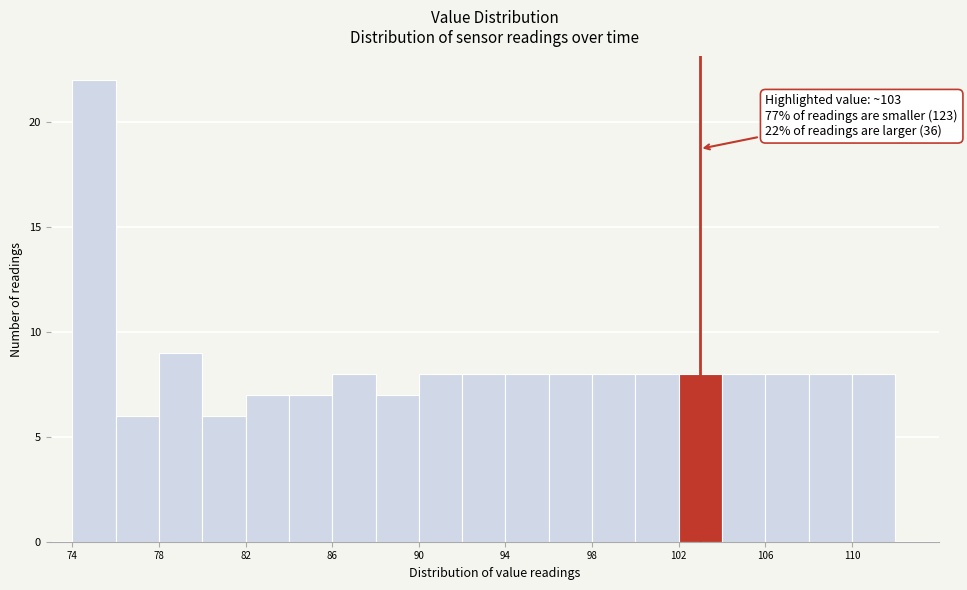

Read against the x-axis, roughly where is the centre of the tallest bar?

75.0